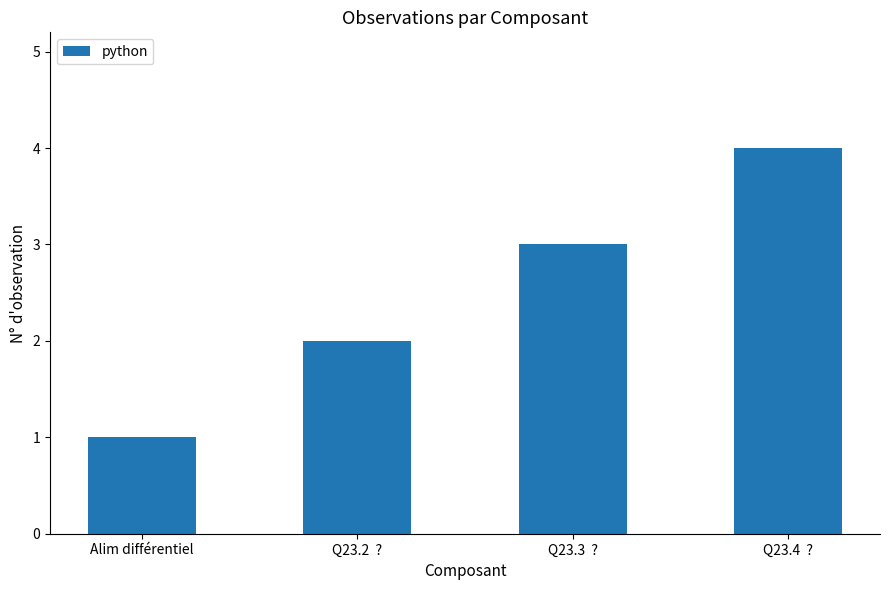

What is the difference between the second highest and minimum values?

2